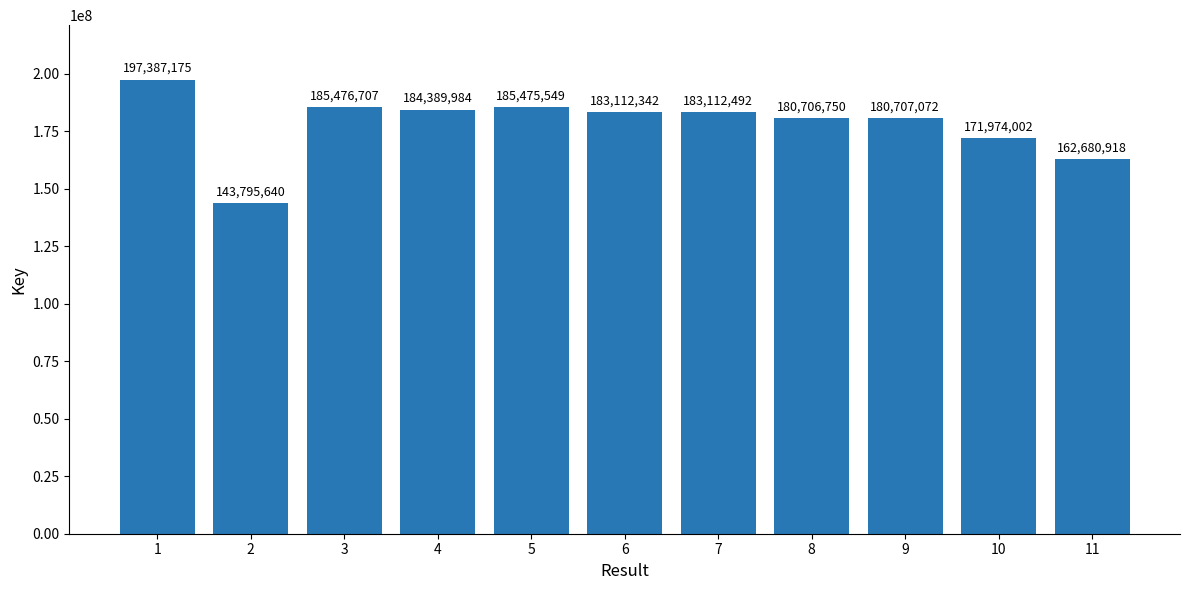

Rank the categories by value from highest to lowest.

1, 3, 5, 4, 7, 6, 9, 8, 10, 11, 2